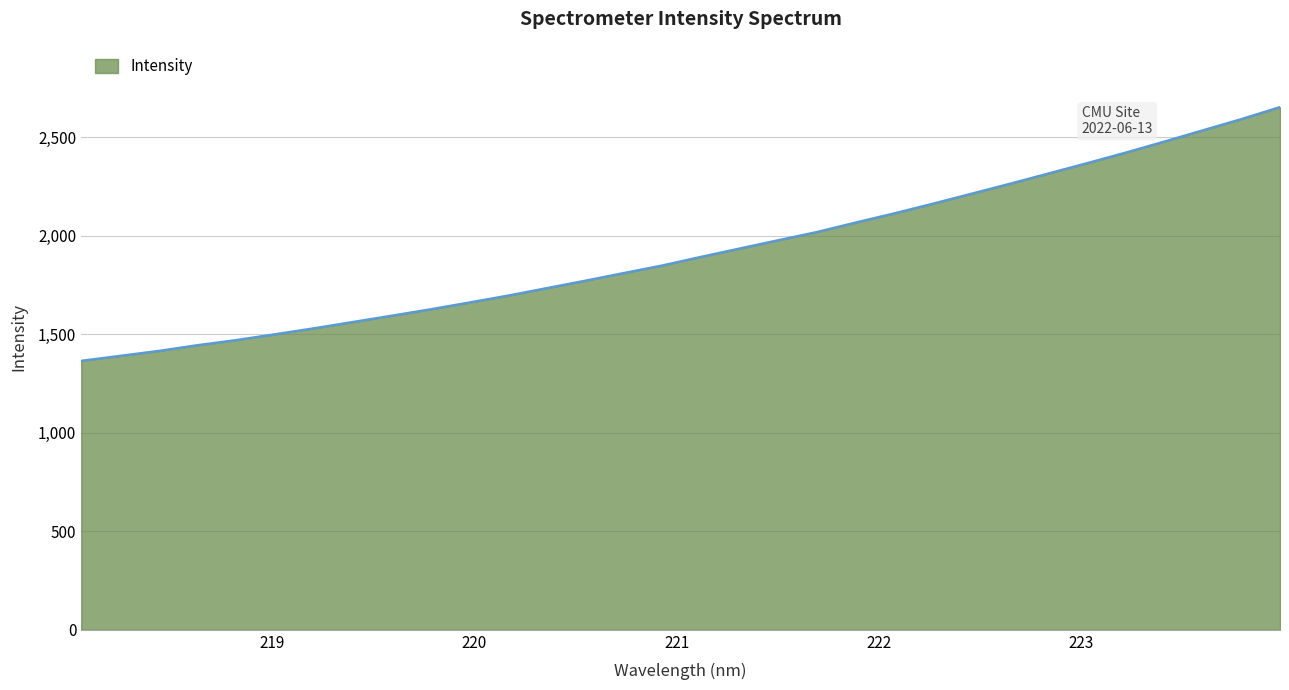

What is the maximum value shown in the chart?

2654.0